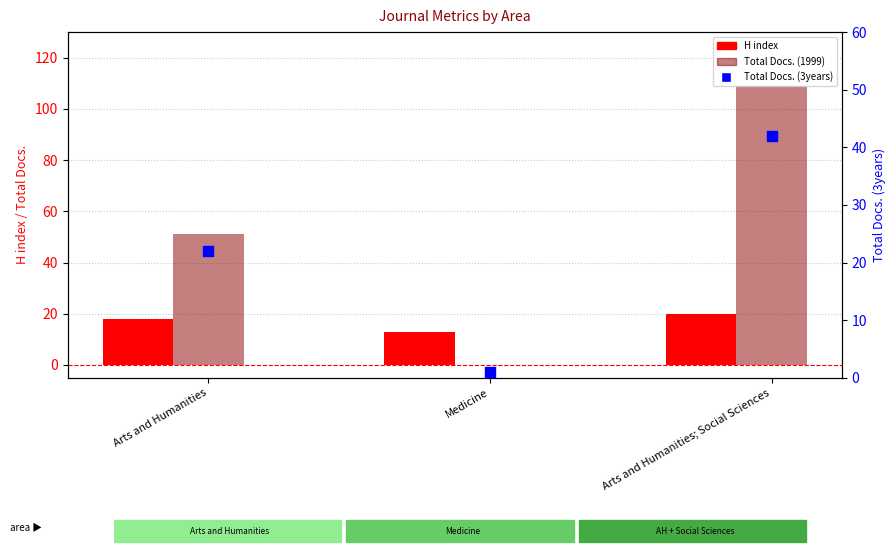

Which series has the largest Y range (max minus min)?

Total Docs. (1999)